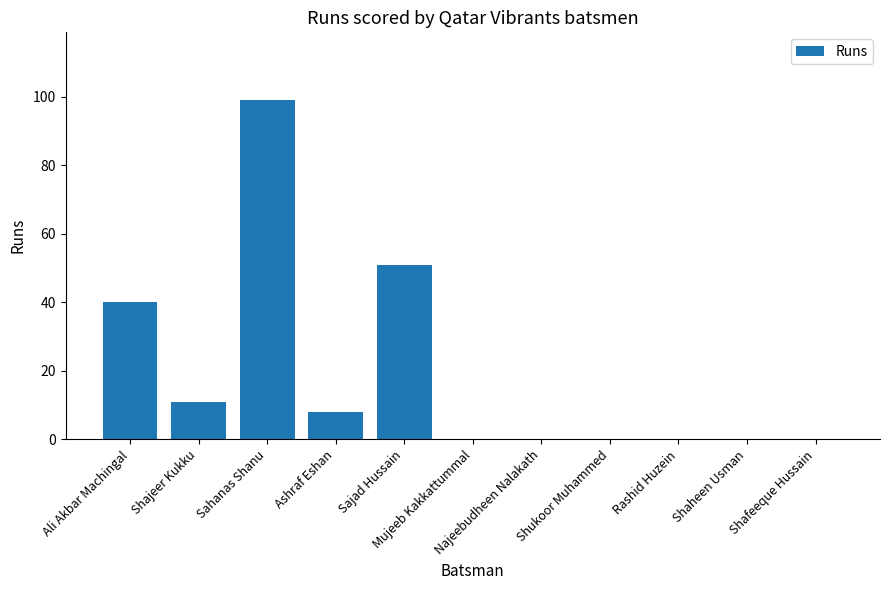

Reading left to right, transcribe all the data shown in this chart.

40	11	99	8	51	0	0	0	0	0	0